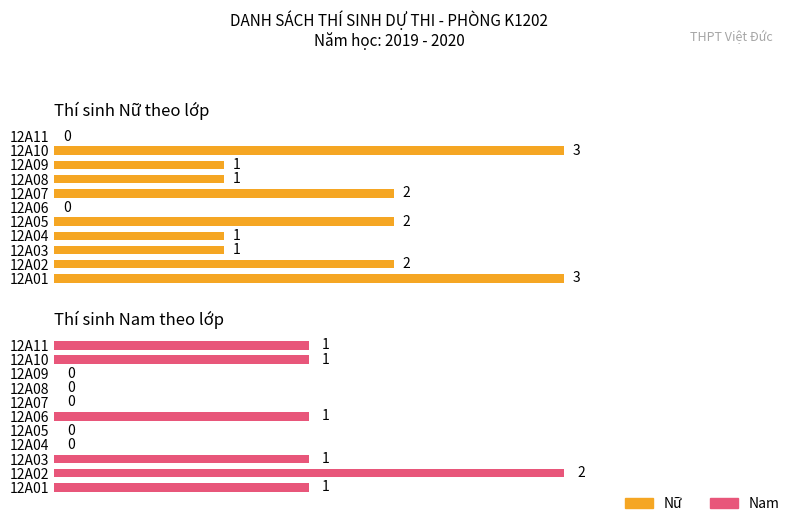

True or false: Nữ has a value of 3 at 12A01.

True